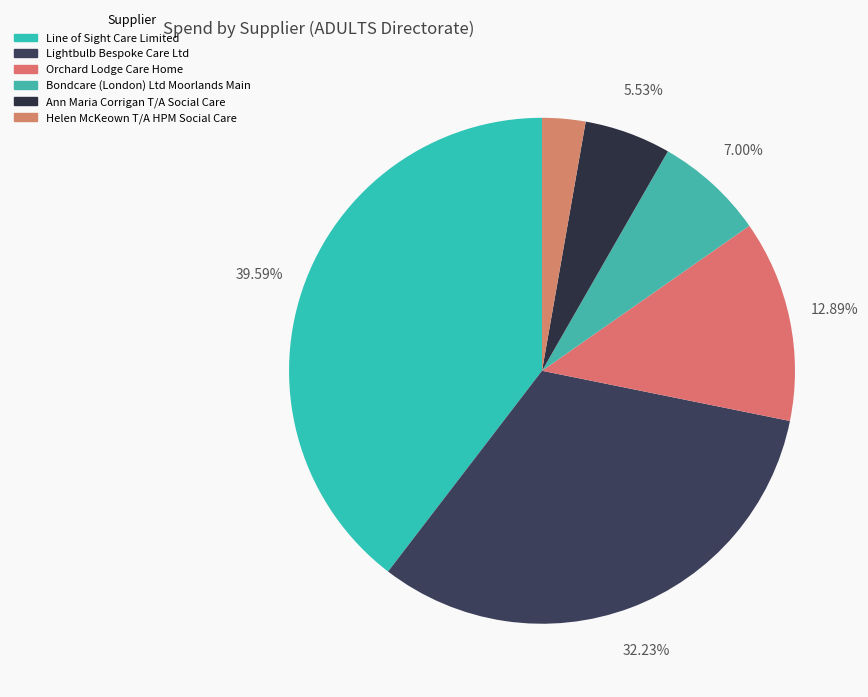

Rank the categories by value from lowest to highest.

Helen McKeown T/A HPM Social Care, Ann Maria Corrigan T/A Social Care, Bondcare (London) Ltd Moorlands Main, Orchard Lodge Care Home, Lightbulb Bespoke Care Ltd, Line of Sight Care Limited